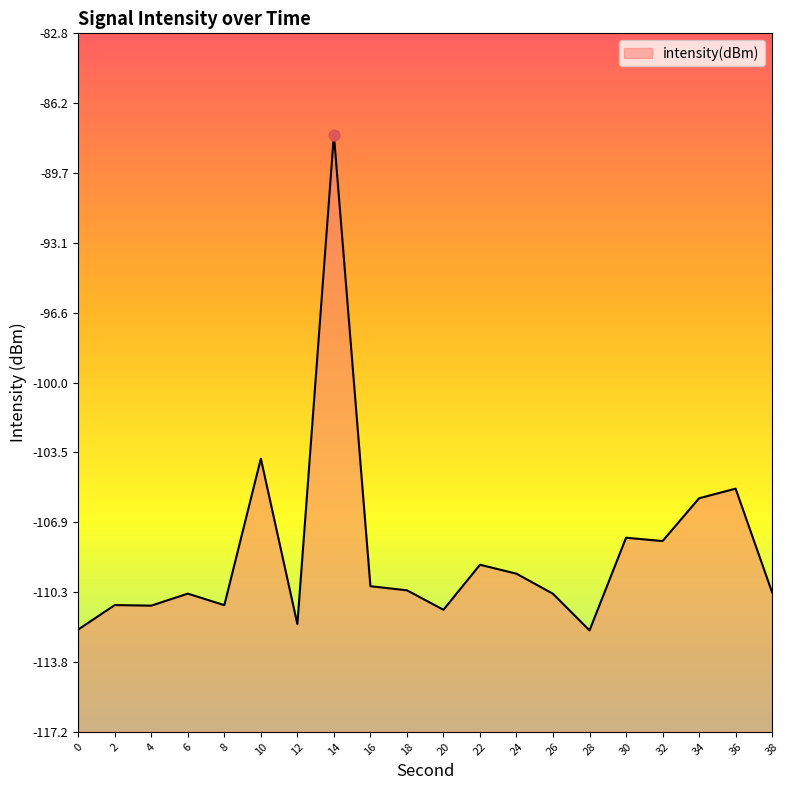

What is the change in value from 30 to 32?

-0.2